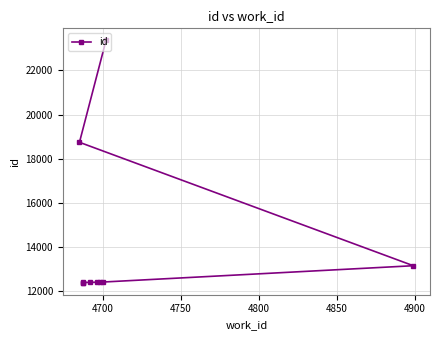

What is the value of the 2nd point from the left?

12377